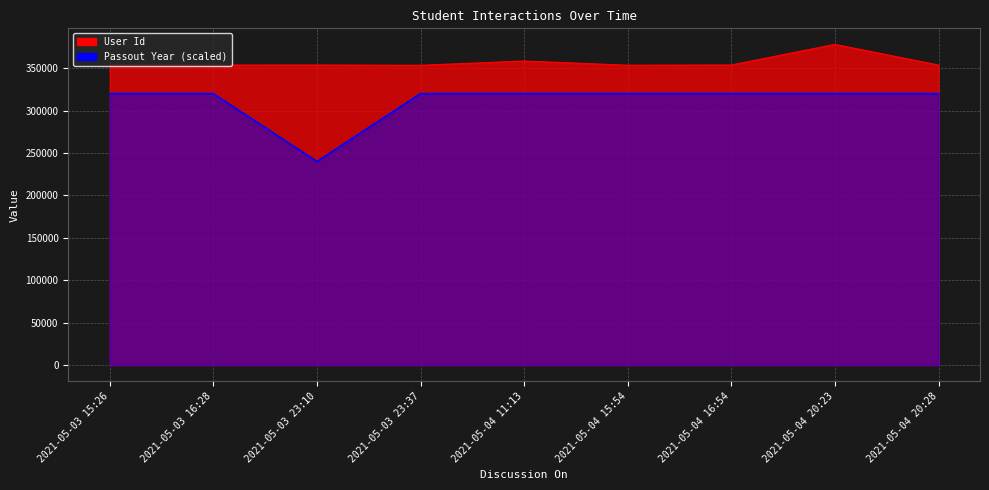

True or false: Passout Year has more than 2 points higher than both neighbors.

False